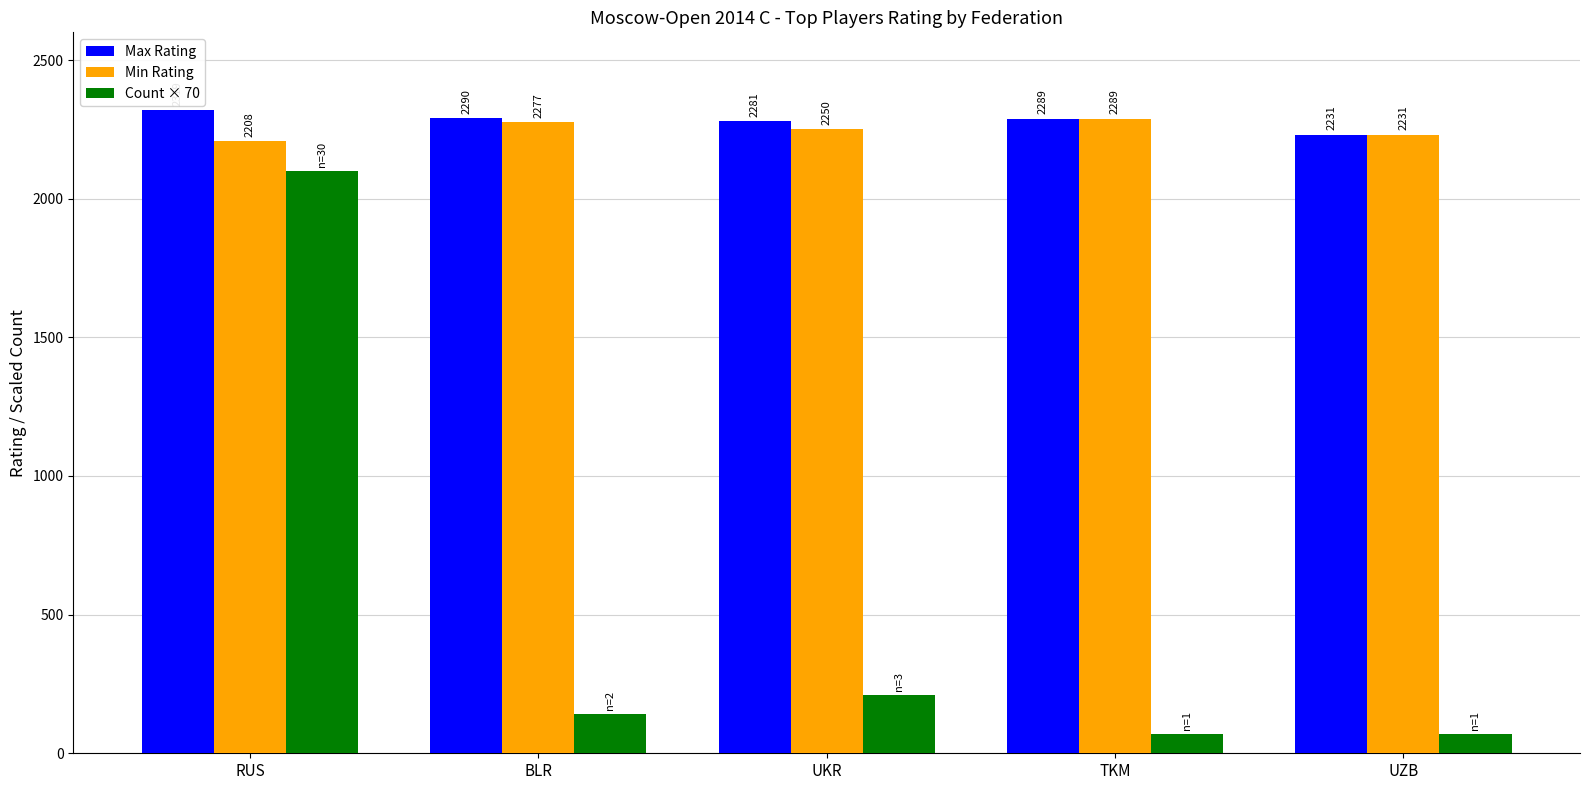

Which category has the highest value in the Min Rating series?

TKM